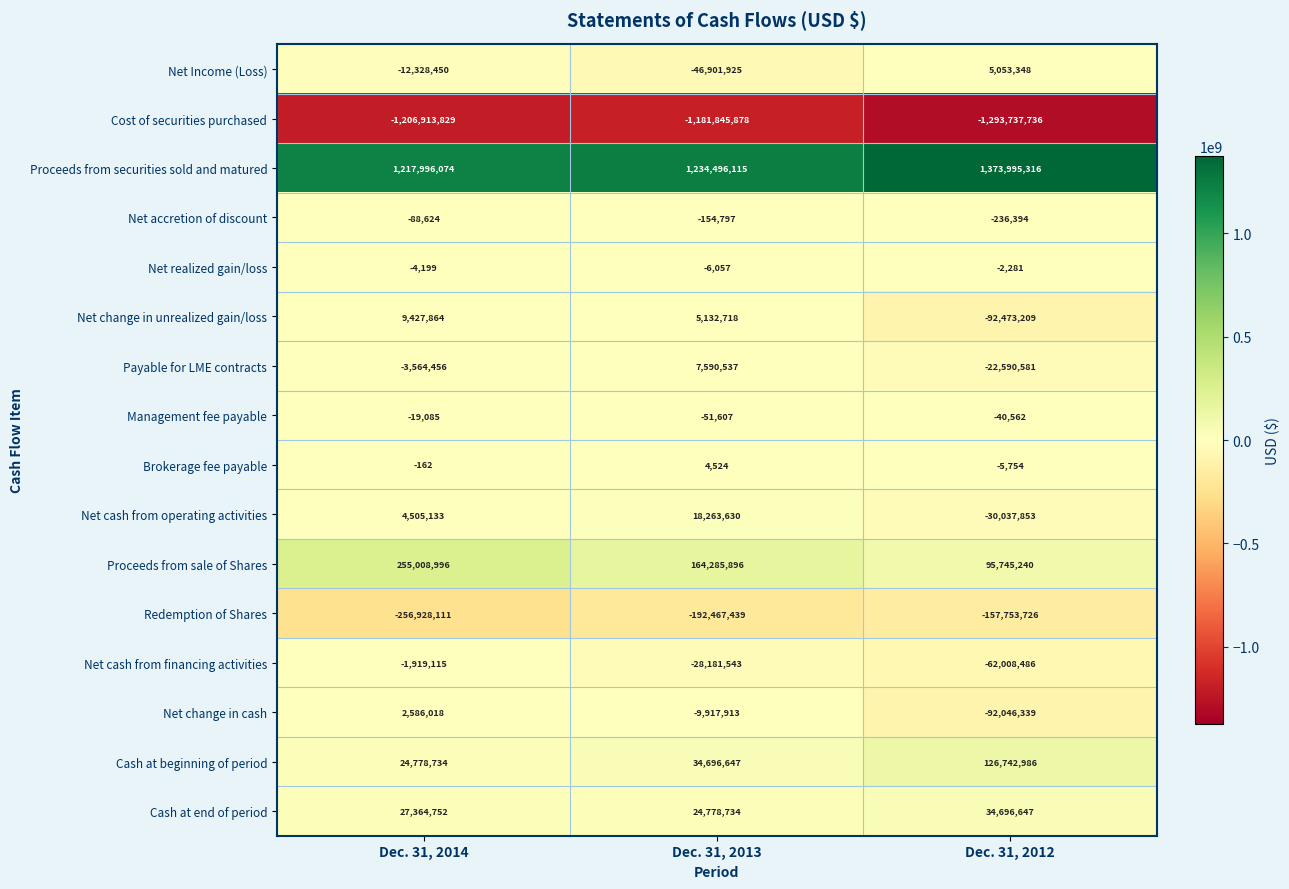

At which category does the chart reach its minimum across all series?

Dec. 31, 2012